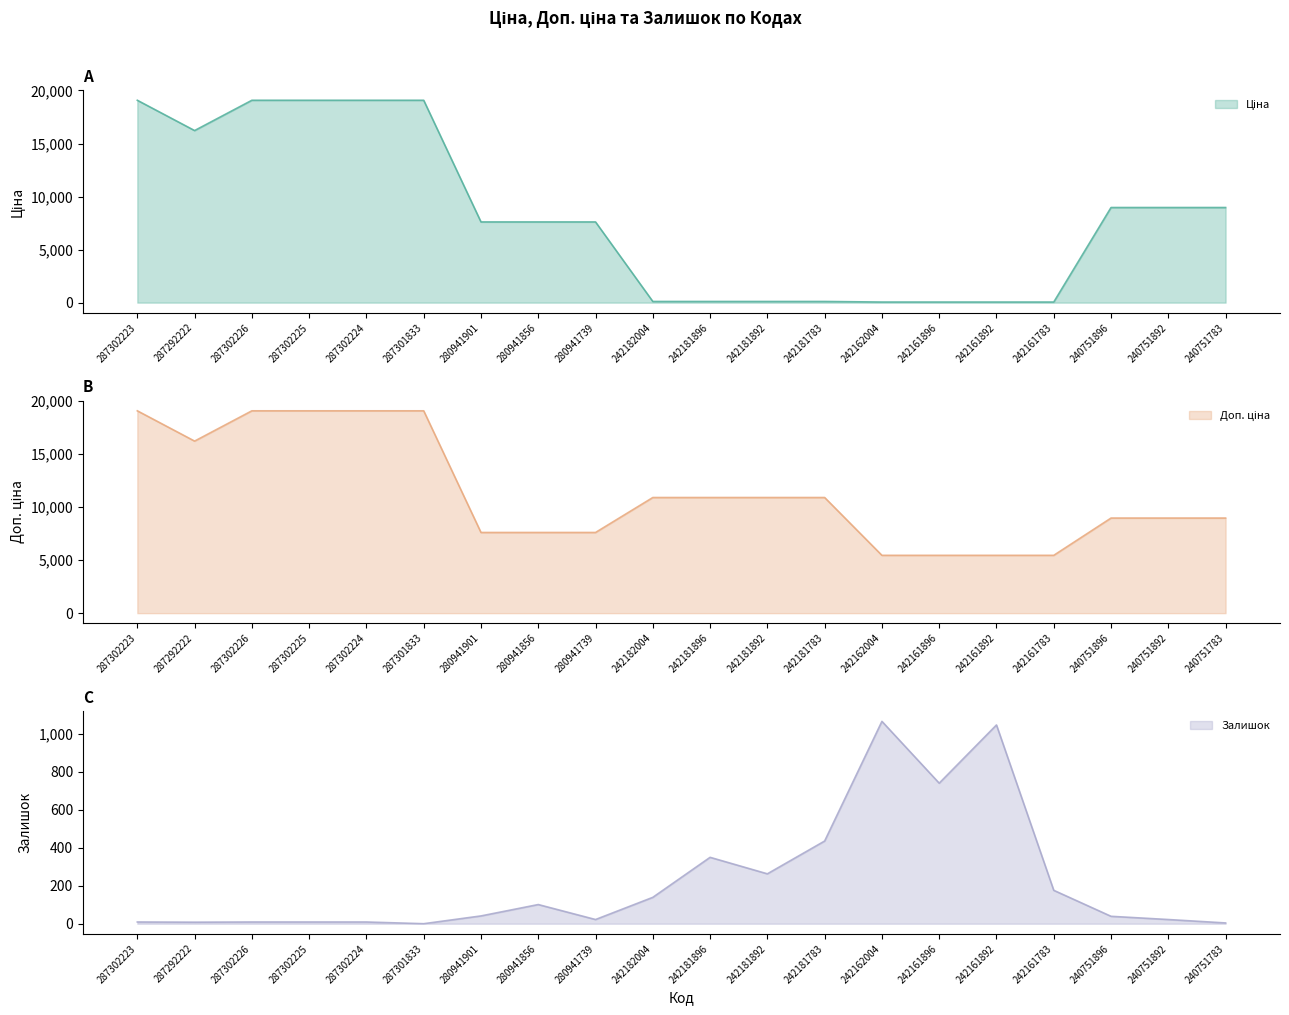

At which label is Ціна closest to 9565?

240751896